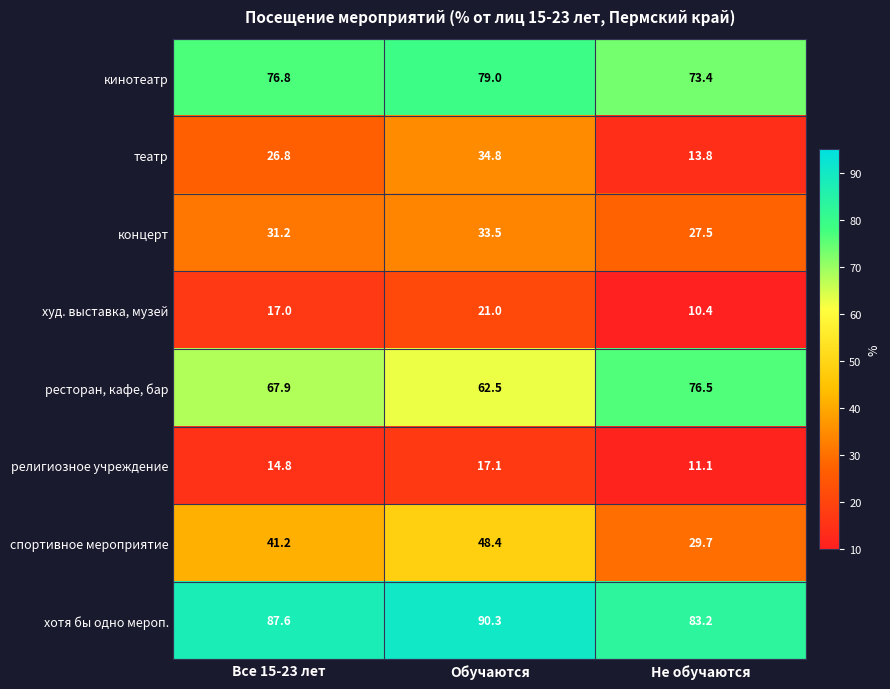

Is it true that религиозное учреждение equals 18.3 at Не обучаются?

False